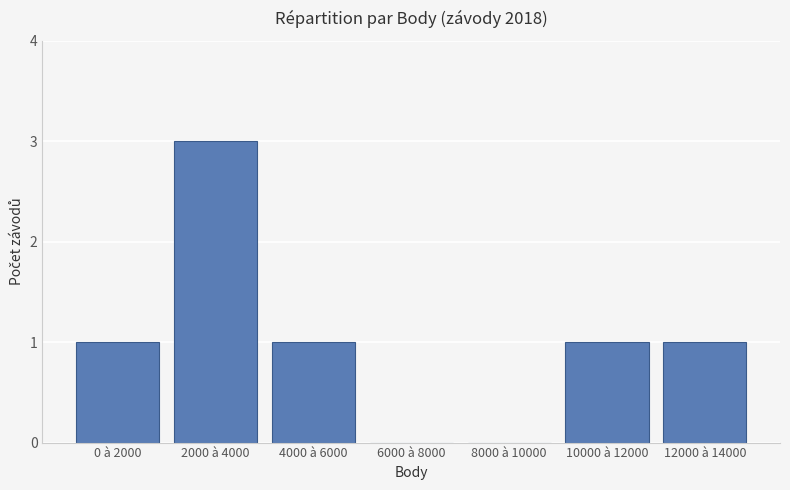

The value at 0 à 2000 is 1. True or false?

True